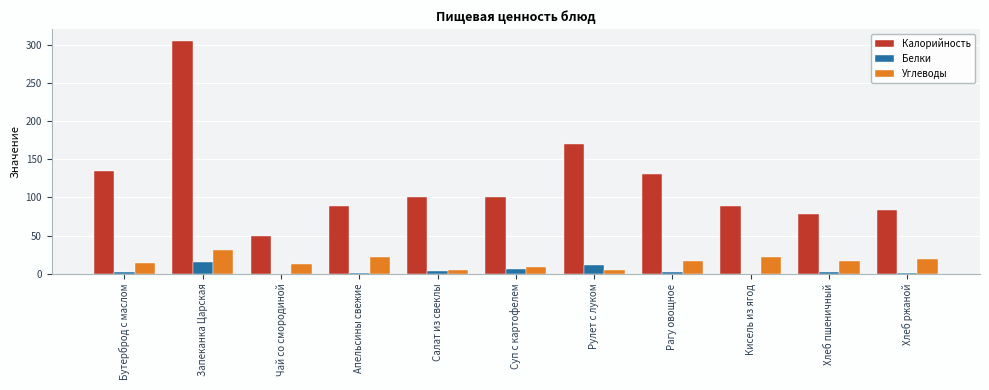

Is the value of Углеводы at Запеканка Царская greater than the value of Белки at Запеканка Царская?

Yes